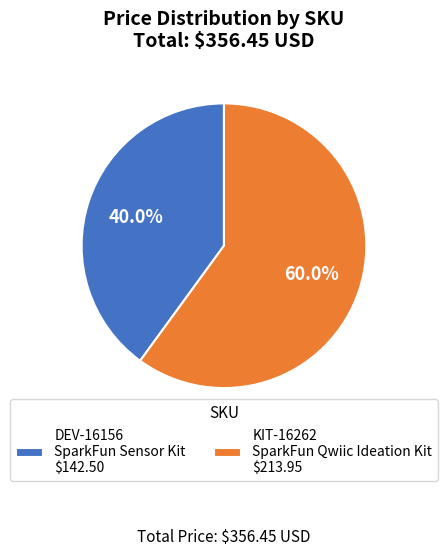

Between DEV-16156 and KIT-16262, which is larger?

KIT-16262